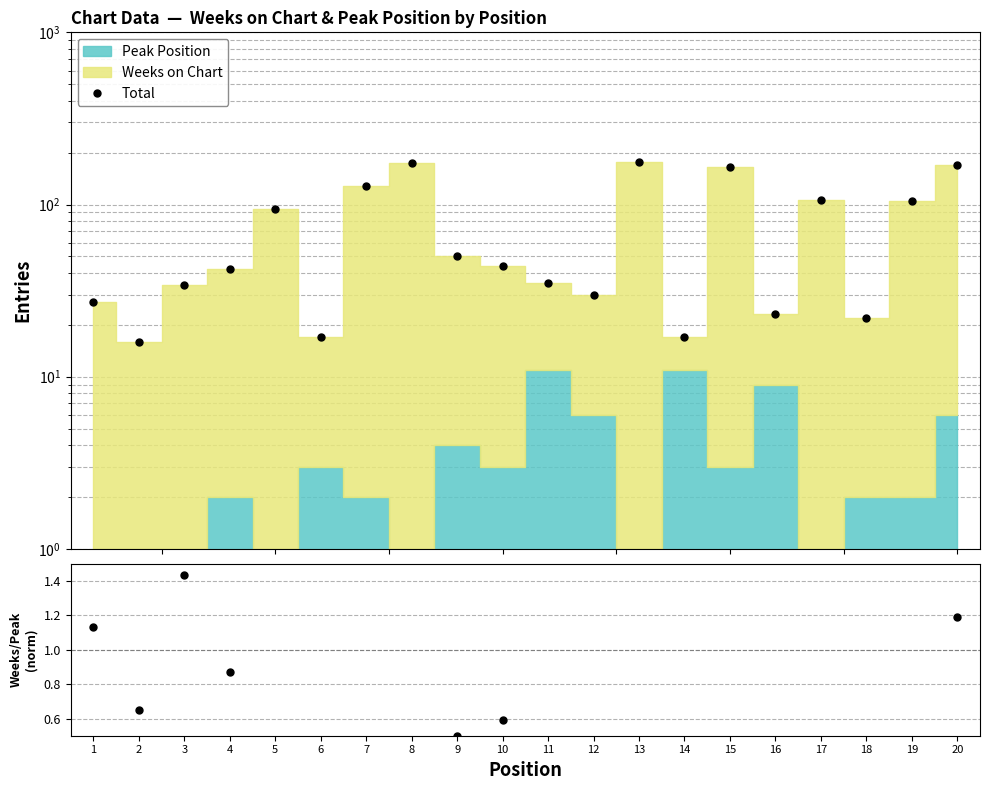

Reading left to right, list all the values displayed in this chart.

27	16	34	42	94	17	128	174	50	44	35	30	177	17	165	23	106	22	105	170